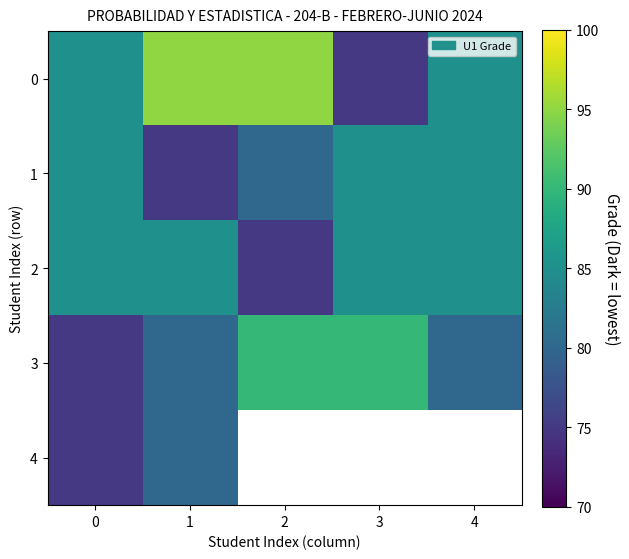

At how many categories does at least one series exceed 88?

3